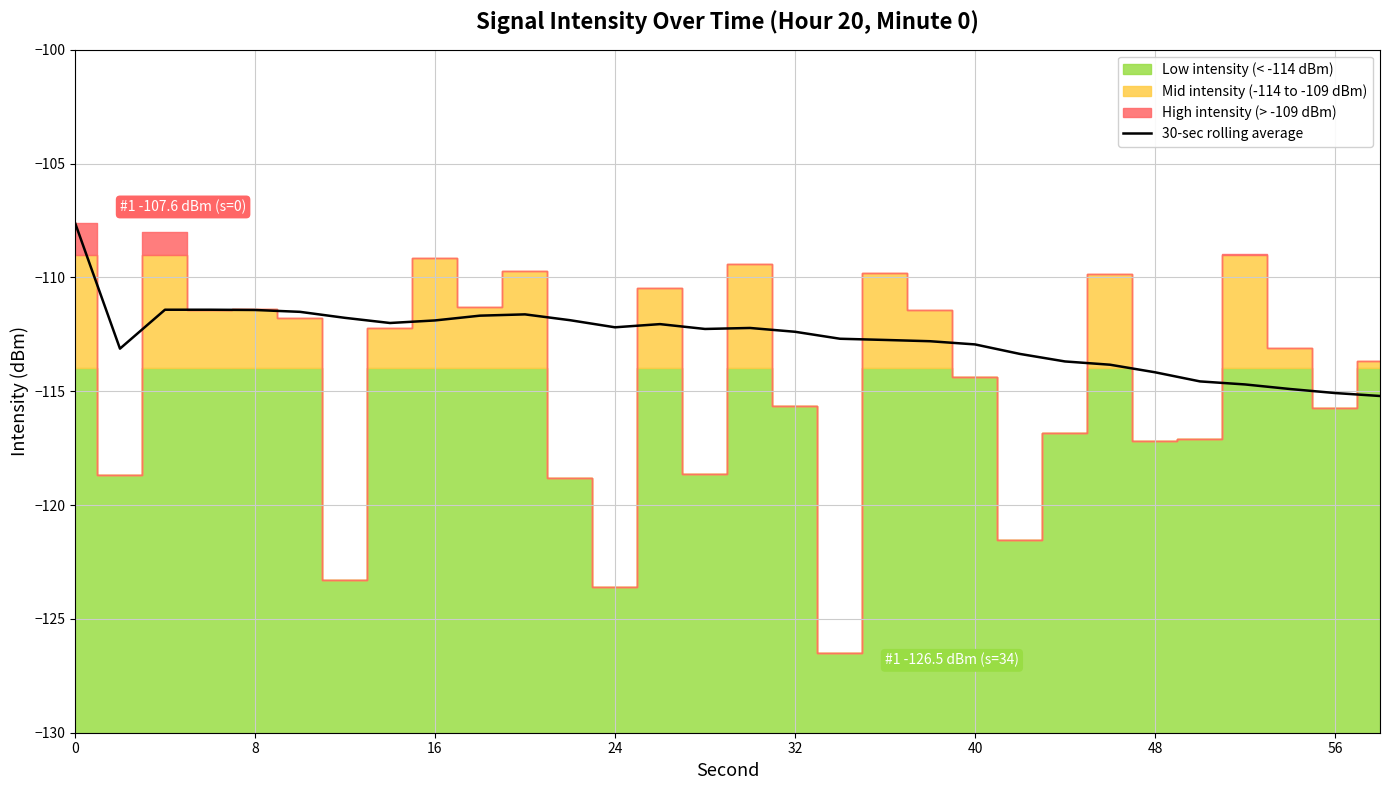

What is the minimum value for 30-sec rolling average?

-115.2